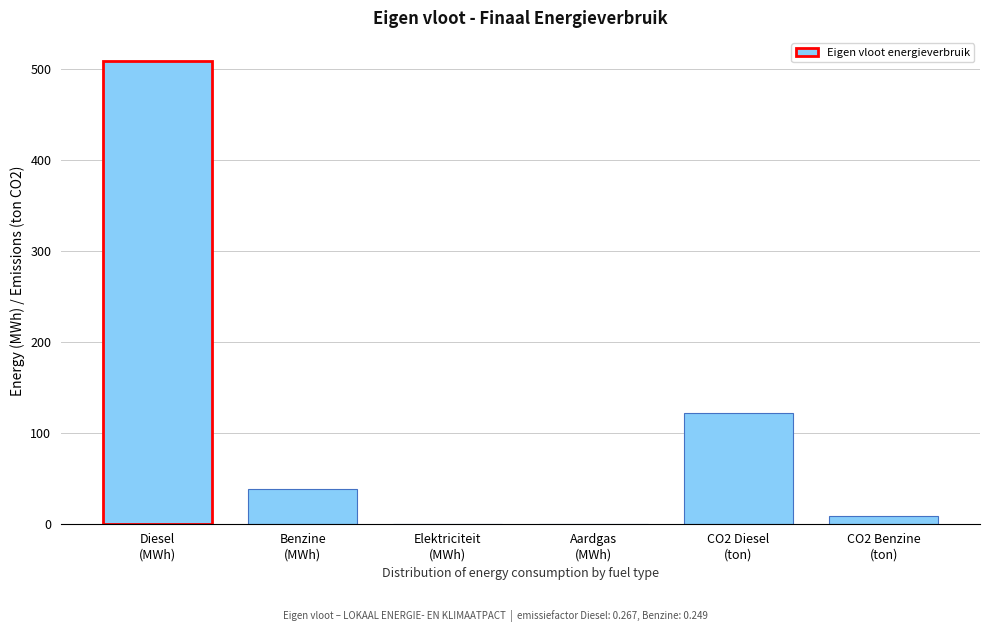

What is the sum of all values?

677.1